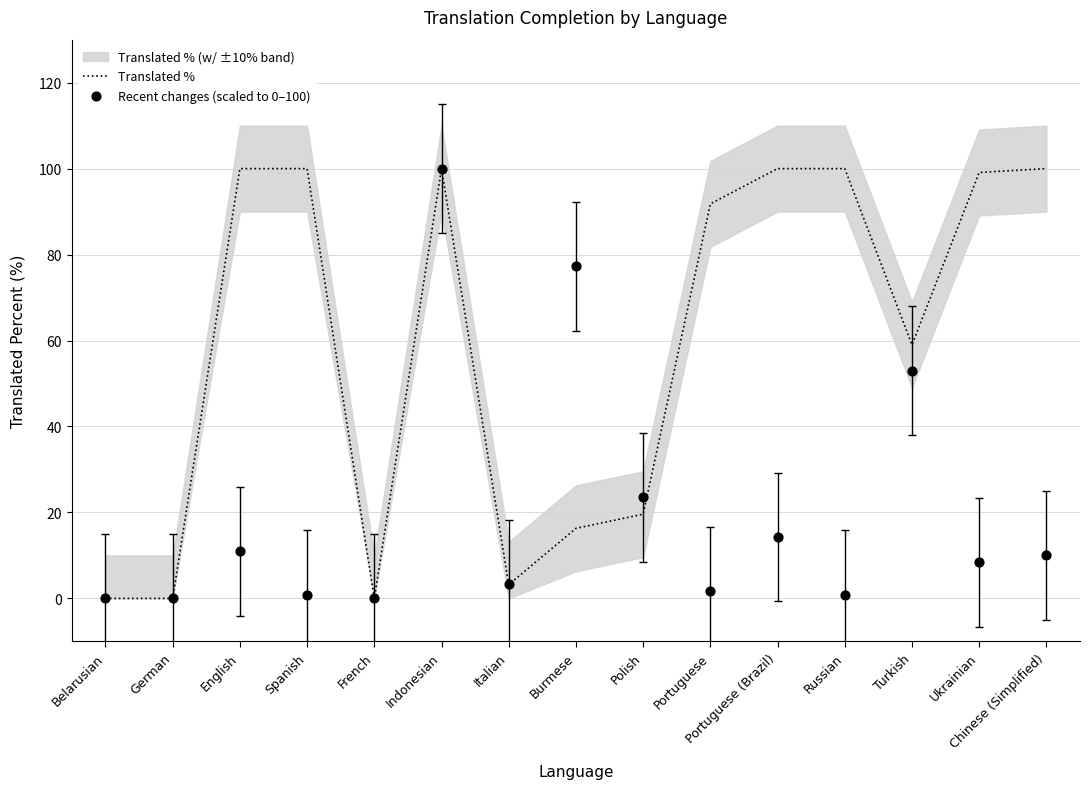

Which series has the widest spread of Y values?

Translated %